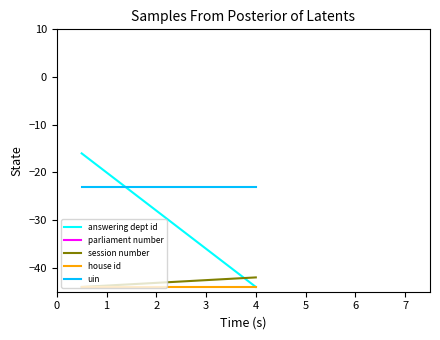

Rank the series by their maximum value, from lowest to highest.

house id, session number, uin, answering dept id, parliament number